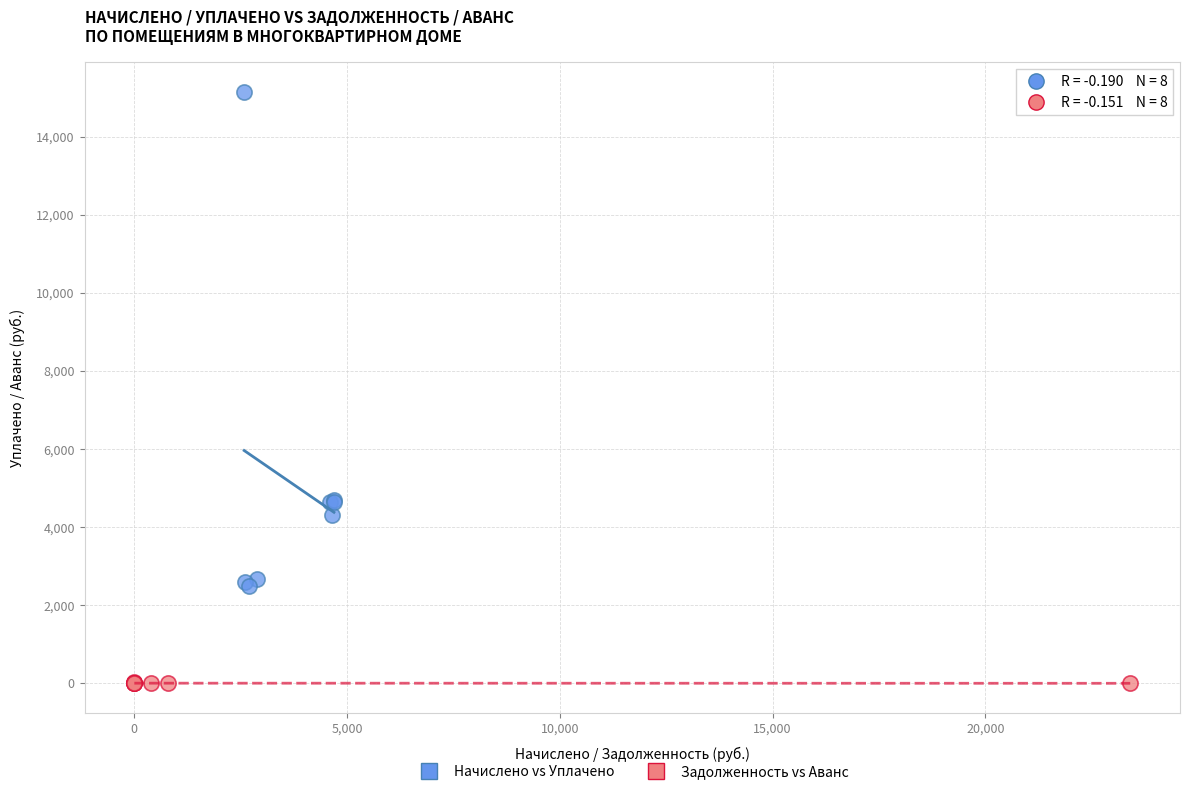

Which series contains the highest Y value?

Начислено vs Уплачено